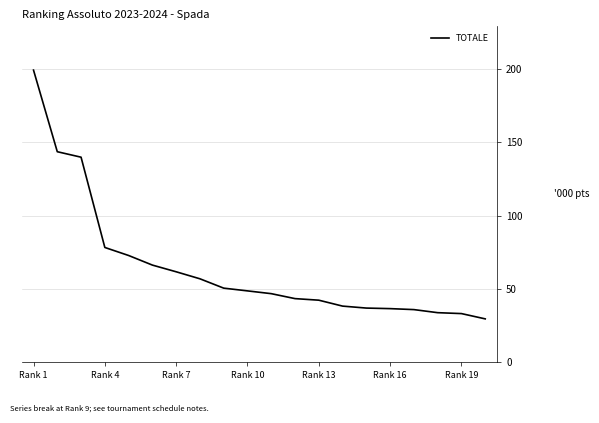

What is the difference between the maximum and minimum values?

169.9